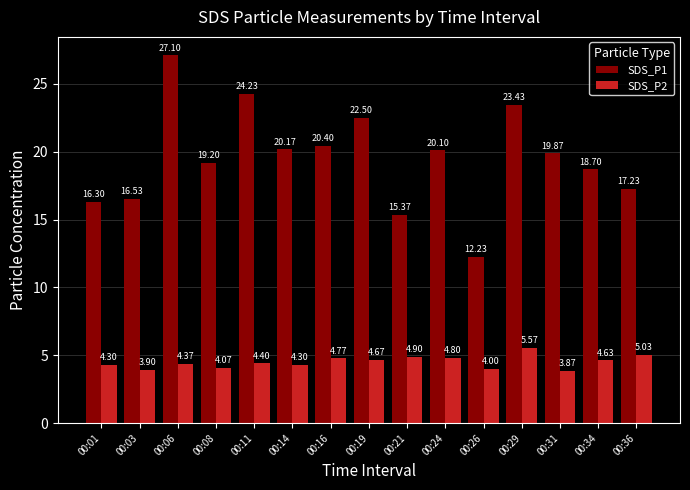

What is the minimum value for SDS_P2?

3.9